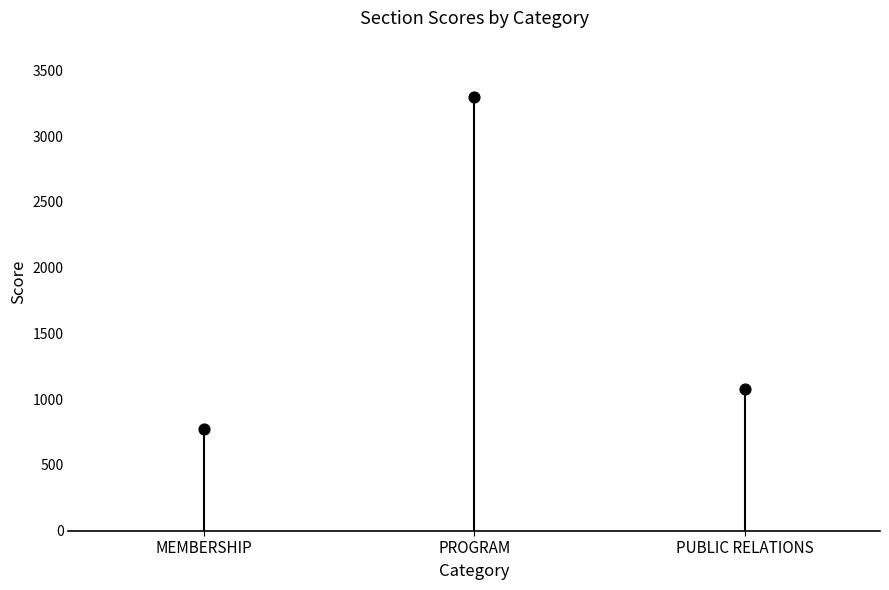

What Y value in the scatter plot is closest to 2032?

1075